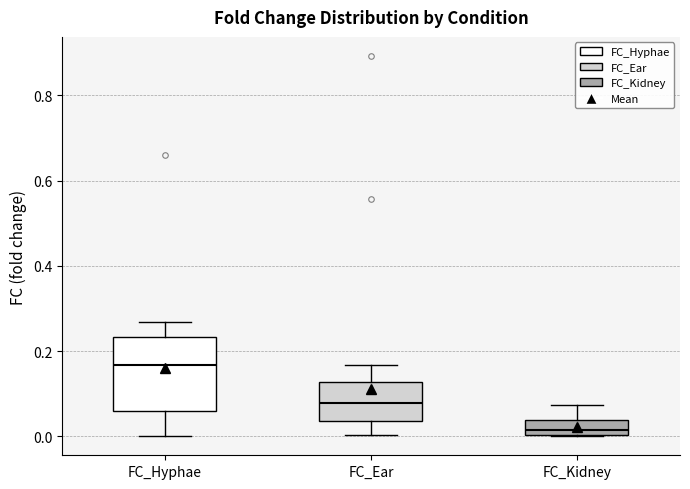

Reading left to right, read every box against the y-axis: the position of its median line, the range the box covers, and the ends of its whiskers. The values are not printed on the chart, so give them approximately, as read against the axis.

FC_Hyphae: median 0.16, box 0.06 to 0.24, whiskers 0.00 to 0.26
FC_Ear: median 0.08, box 0.04 to 0.12, whiskers 0.00 to 0.16
FC_Kidney: median 0.02, box 0.00 to 0.04, whiskers 0.00 to 0.08